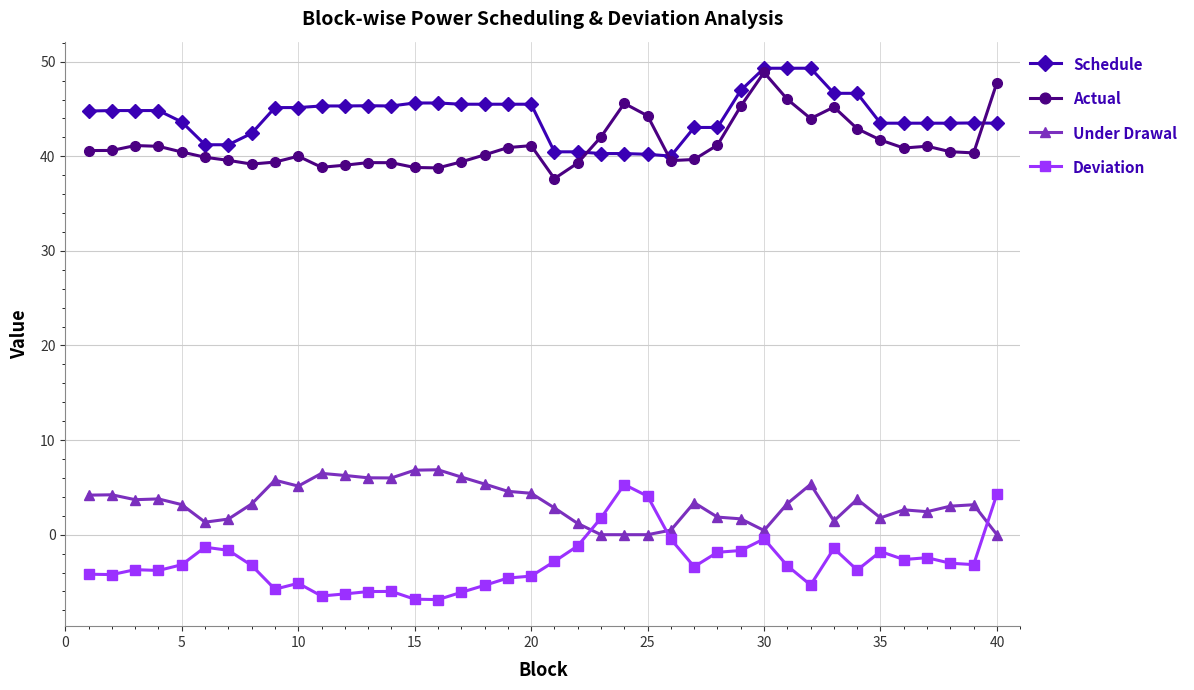

After their last crossing, which series has the higher values: Under Drawal or Deviation?

Deviation